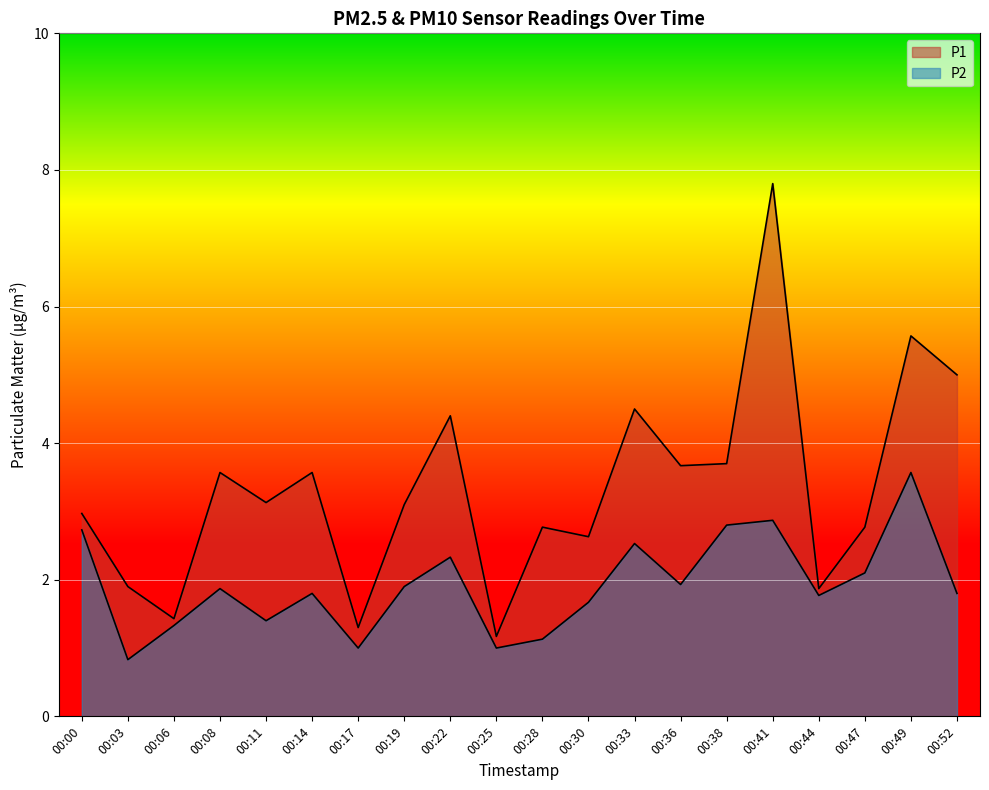

Reading left to right, what are all the values shown in this chart?

P1: 00:00=3.0	00:03=1.9	00:06=1.4	00:08=3.6	00:11=3.1	00:14=3.6	00:17=1.3	00:19=3.1	00:22=4.4	00:25=1.2	00:28=2.8	00:30=2.6	00:33=4.5	00:36=3.7	00:38=3.7	00:41=7.8	00:44=1.9	00:47=2.8	00:49=5.6	00:52=5.0
P2: 00:00=2.7	00:03=0.8	00:06=1.3	00:08=1.9	00:11=1.4	00:14=1.8	00:17=1.0	00:19=1.9	00:22=2.3	00:25=1.0	00:28=1.1	00:30=1.7	00:33=2.5	00:36=1.9	00:38=2.8	00:41=2.9	00:44=1.8	00:47=2.1	00:49=3.6	00:52=1.8